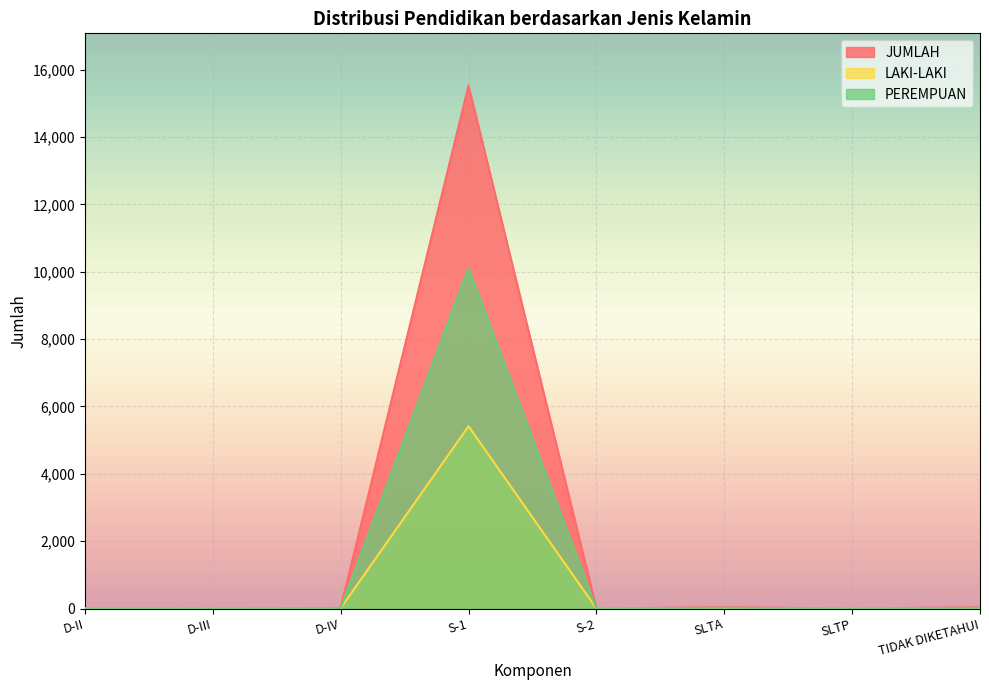

Does the chart display data point markers on the line(s)?

No